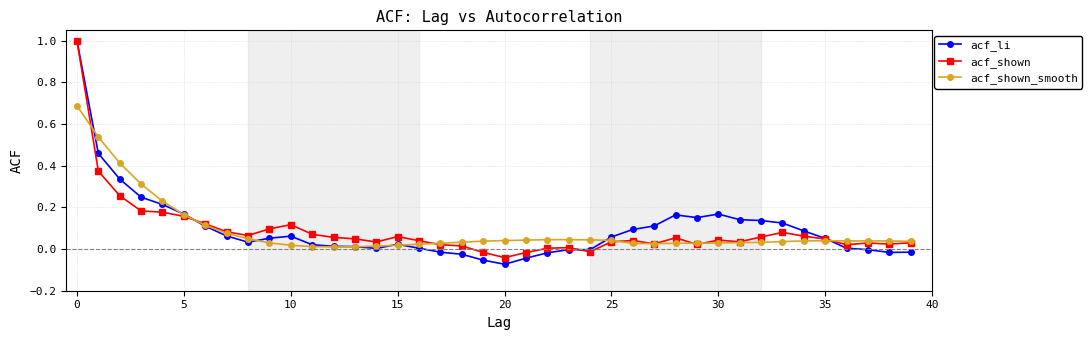

Which series has the widest spread of values?

acf_li